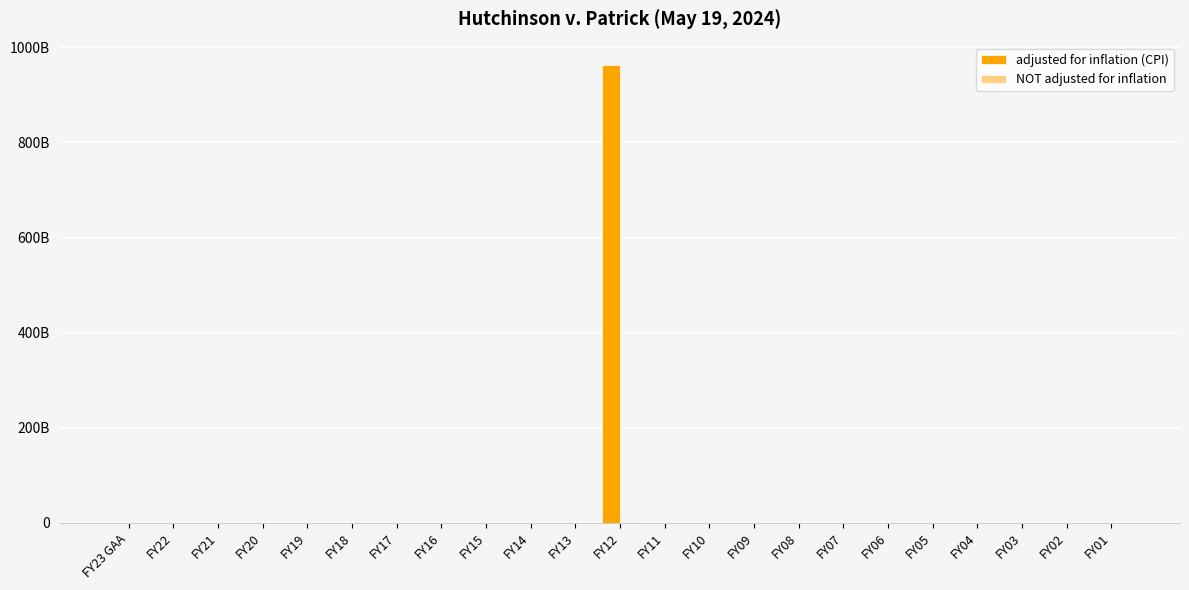

Are the bars horizontal?

No